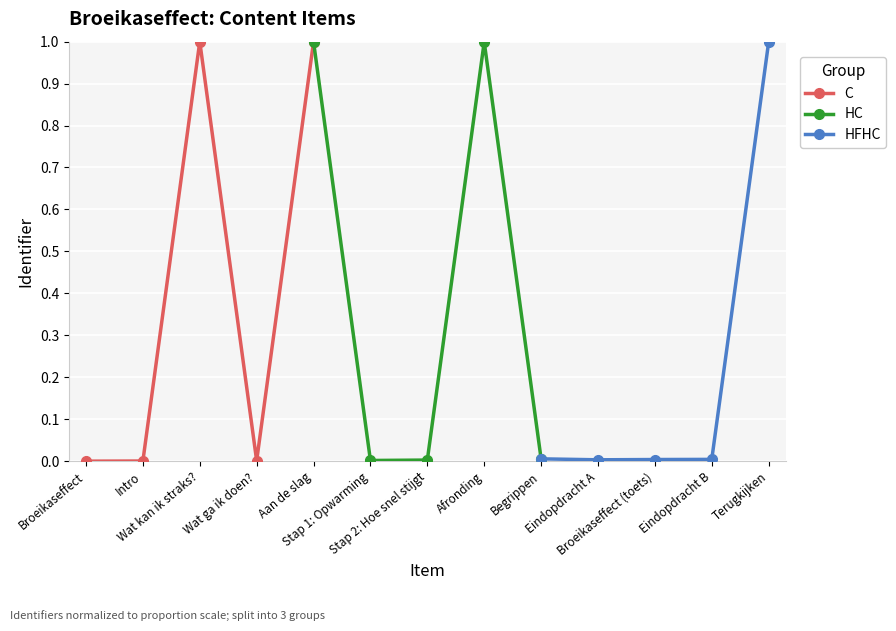

What are all the series names shown in the legend?

C, HC, HFHC